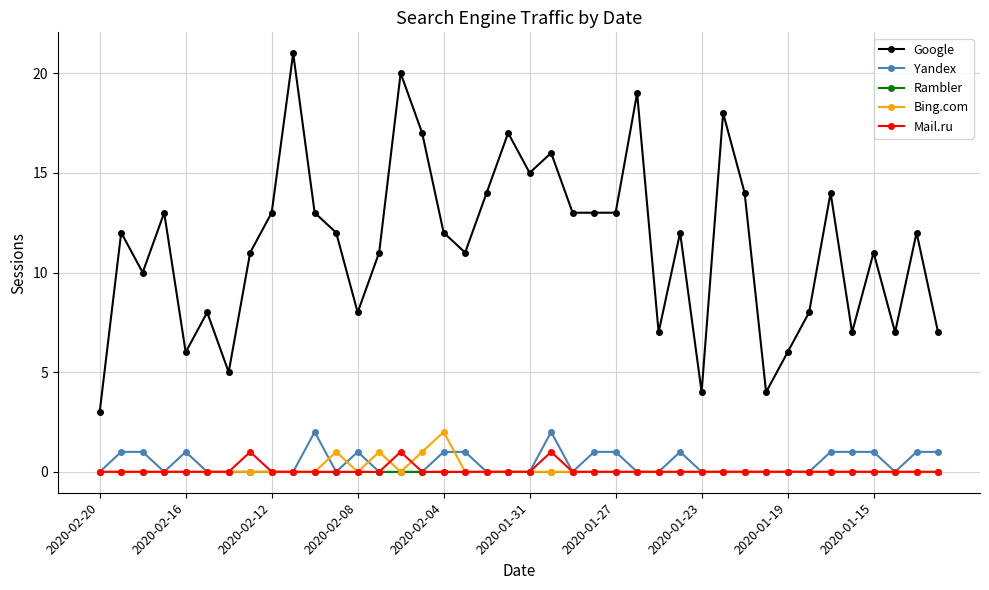

At how many categories does at least one series exceed 9?

27